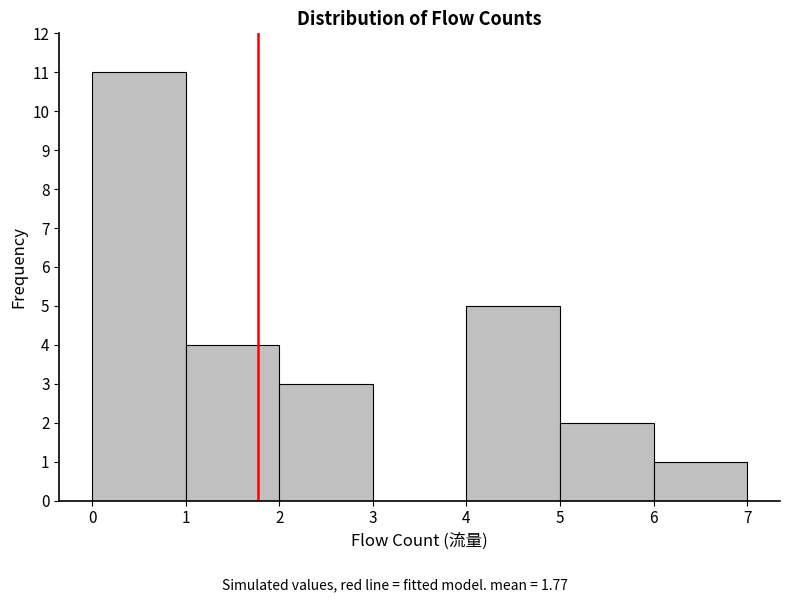

Reading left to right, list every bar in this chart as the range it spans on the x-axis followed by its height. The values are not printed on the chart, so give them approximately, as read against the axis.

0 to 1: 11
1 to 2: 4
2 to 3: 3
3 to 4: 0
4 to 5: 5
5 to 6: 2
6 to 7: 1